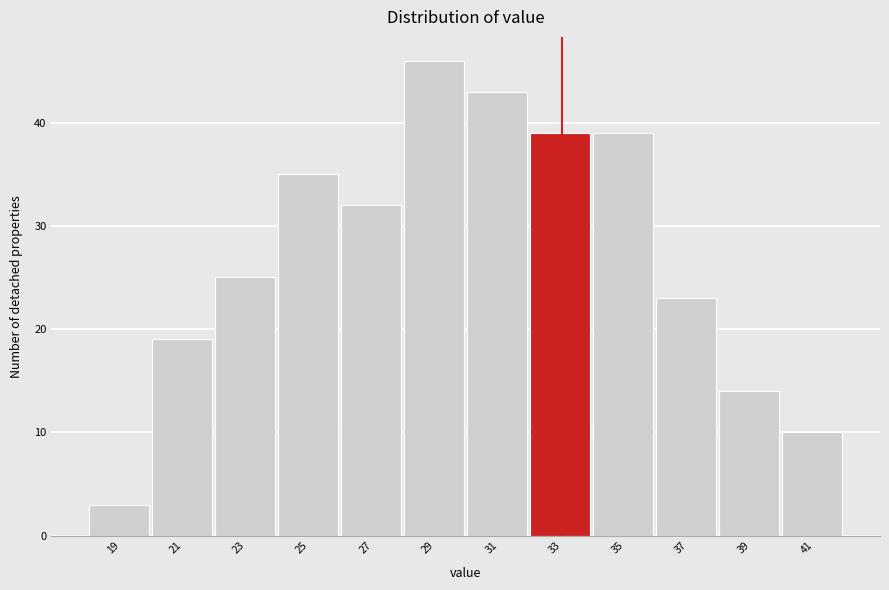

Reading left to right, extract all data points from this chart.

3	19	25	35	32	46	43	39	39	23	14	10